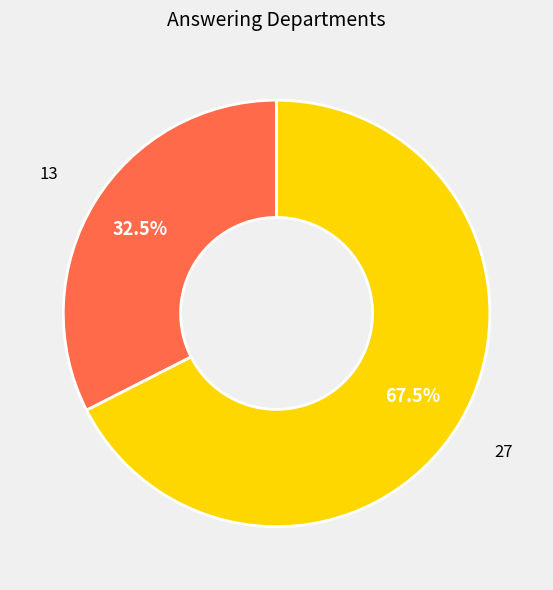

Is there any slice that represents more than half of the pie?

Yes